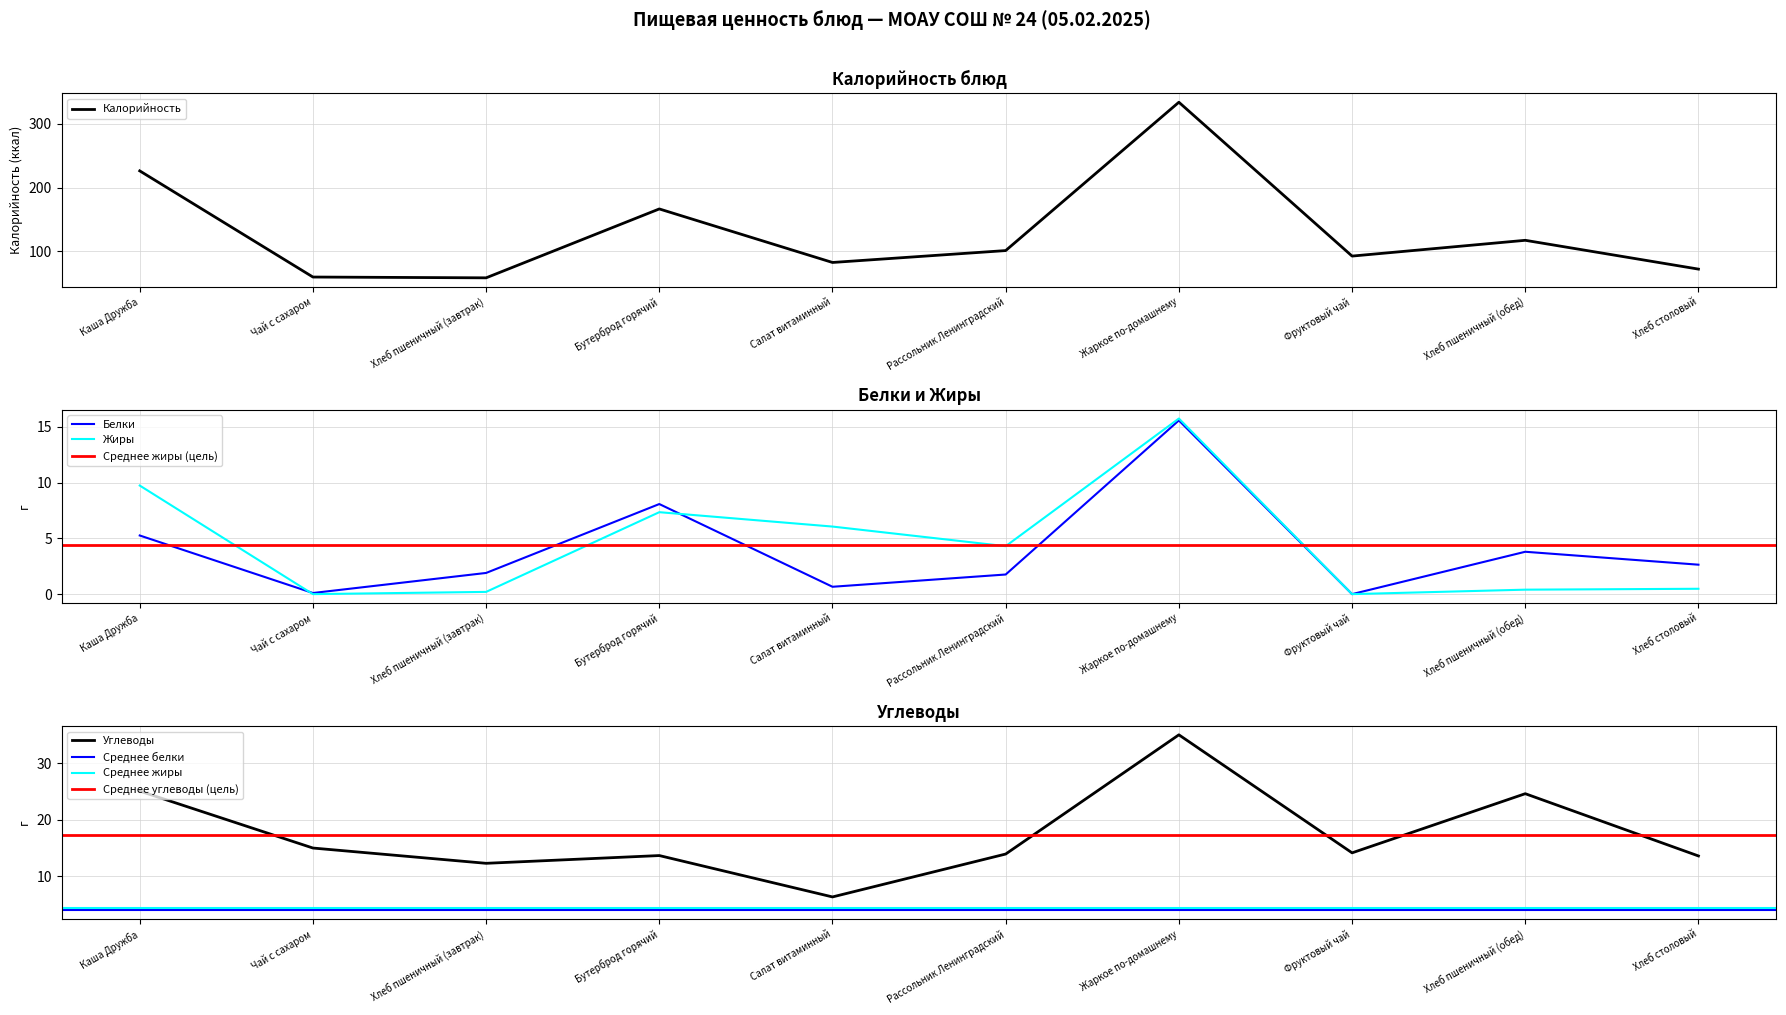

Does the chart display data point markers on the line(s)?

No